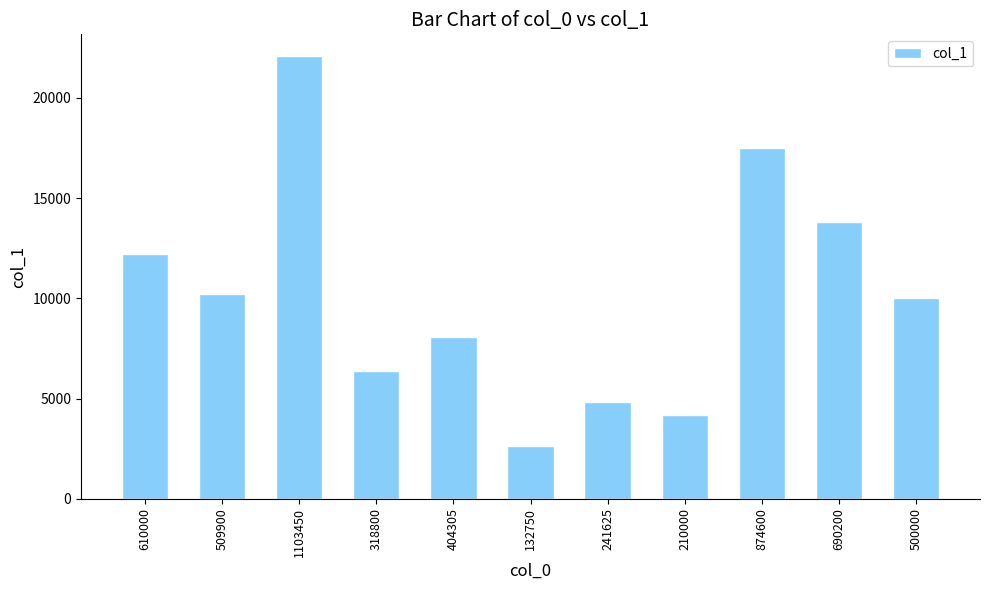

The chart shows a value of 13804.0 at 690200. True or false?

True